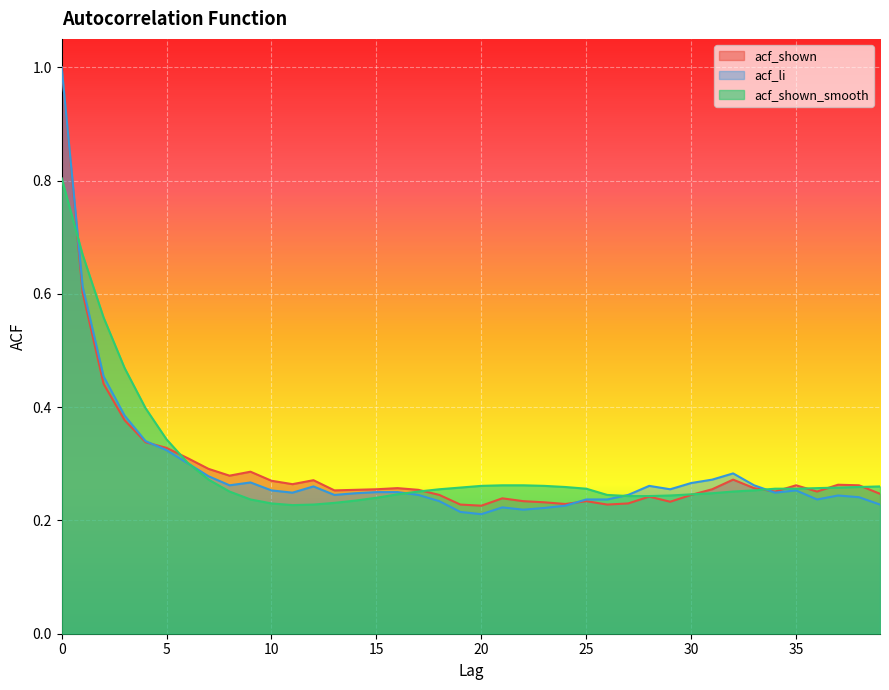

At which label is acf_li closest to 0?

20